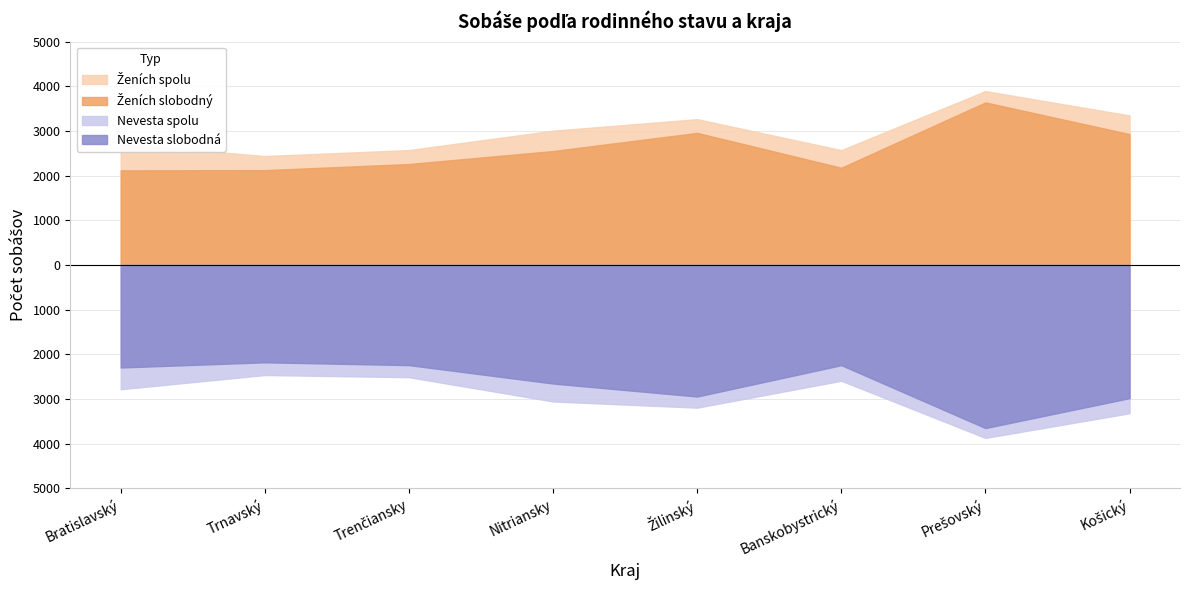

True or false: Nevesta slobodná has more than 1 interior local peaks.

True